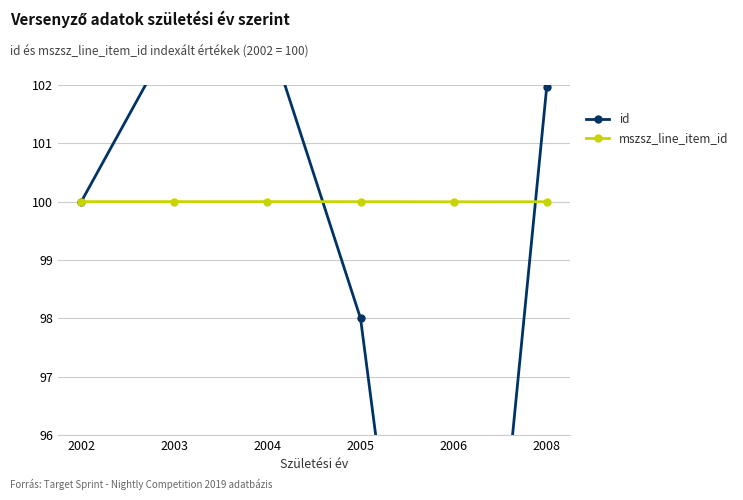

The mszsz_line_item_id series shows 144.6 at 2008. True or false?

False